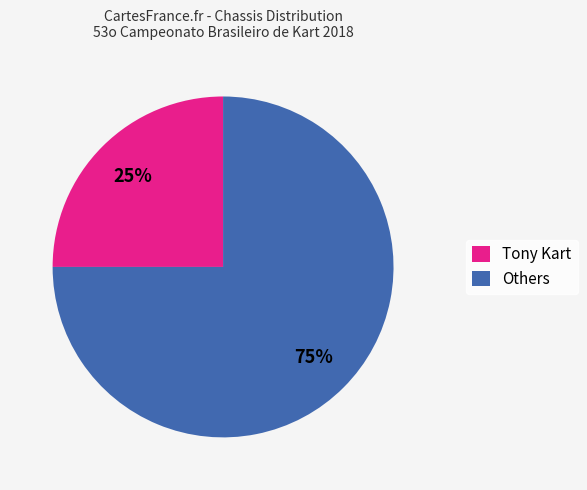

How many segments does this pie chart have?

2